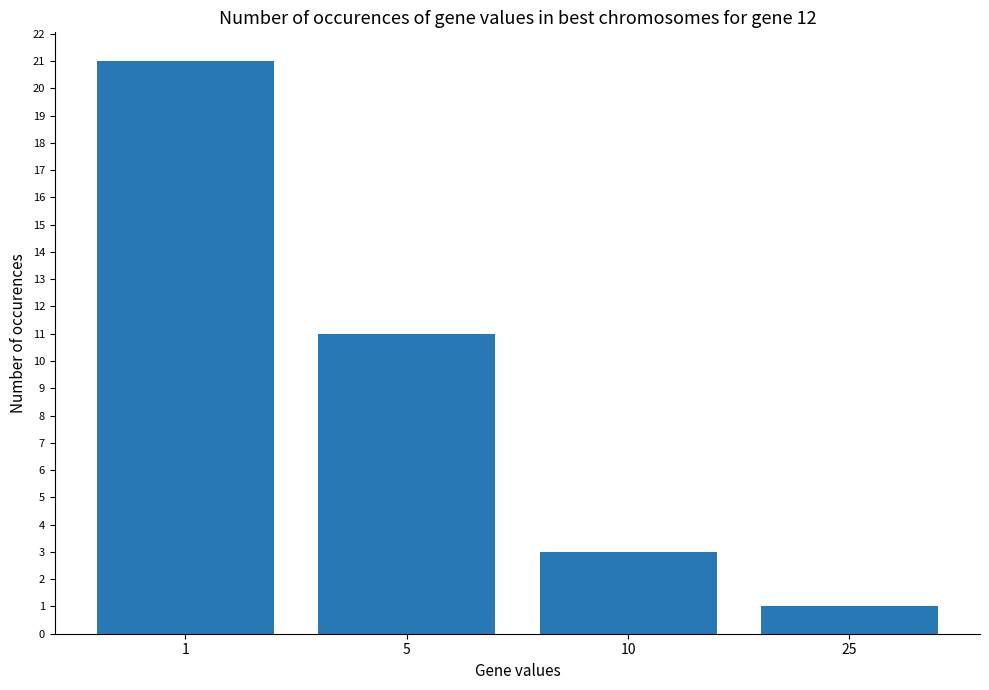

Which has a higher value, 5 or 10?

5